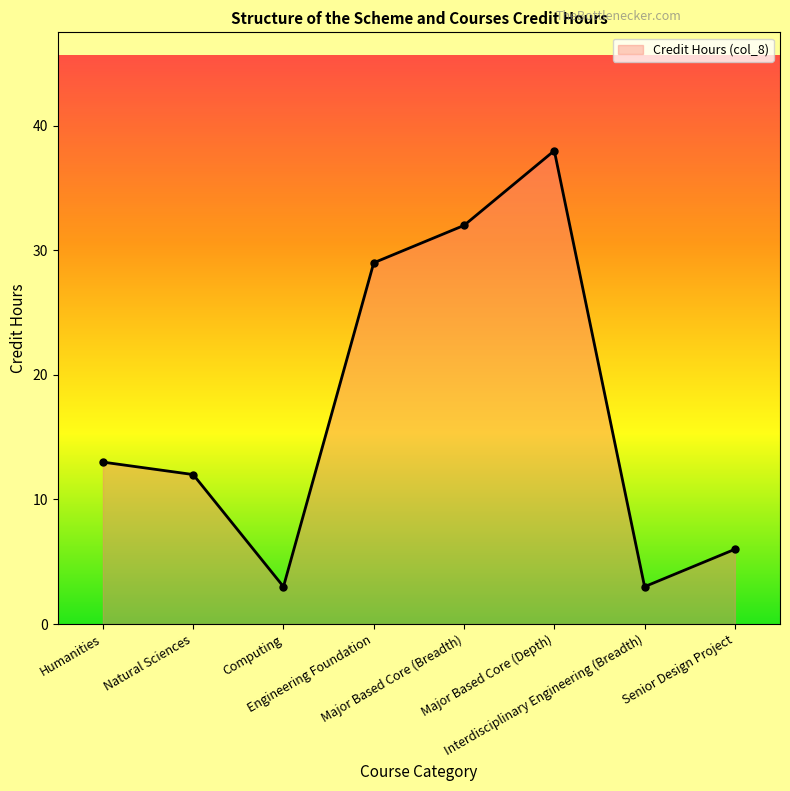

What is the difference between the values at Natural Sciences and Humanities?

1